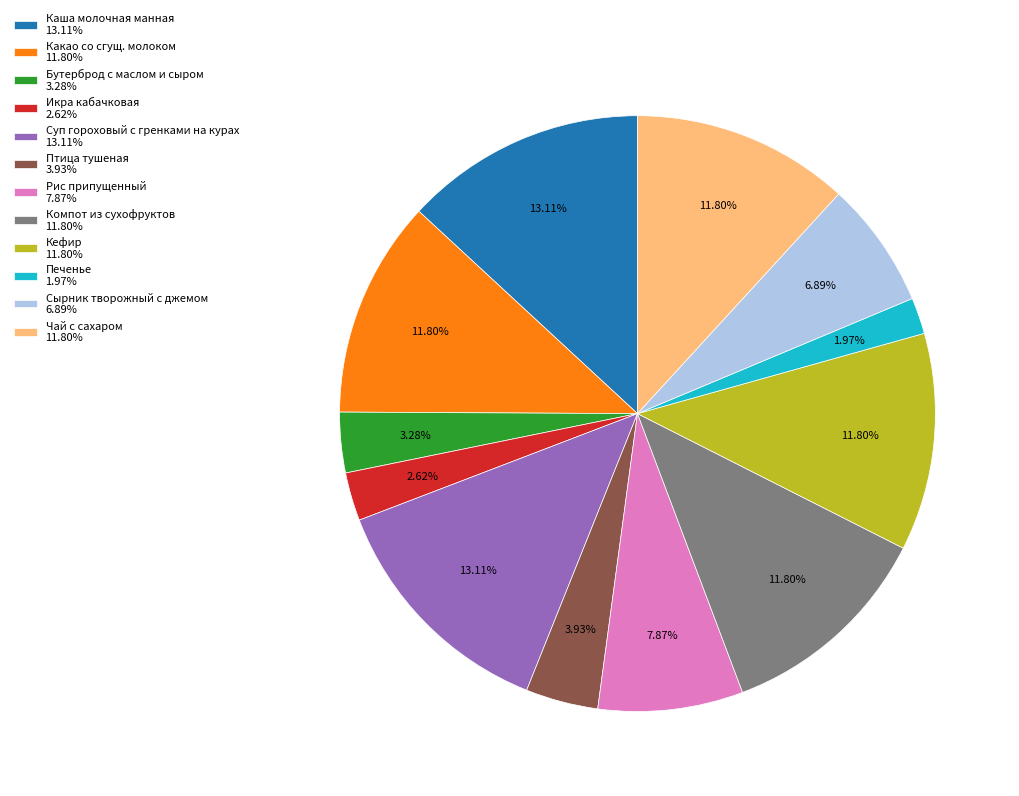

The Птица тушеная slice represents 15% of the pie. True or false?

False